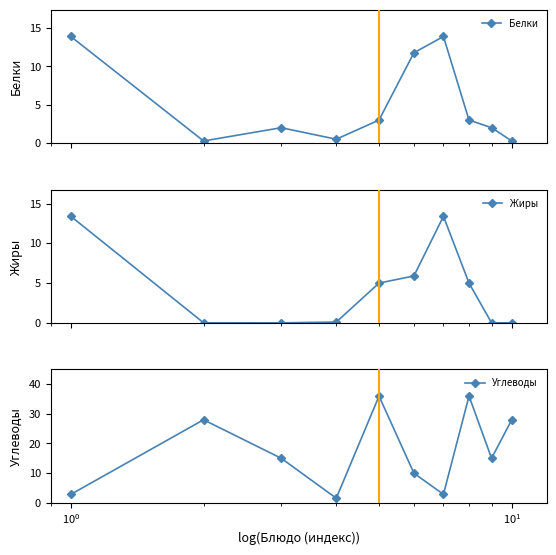

How many interior local peaks does the Белки series have?

2